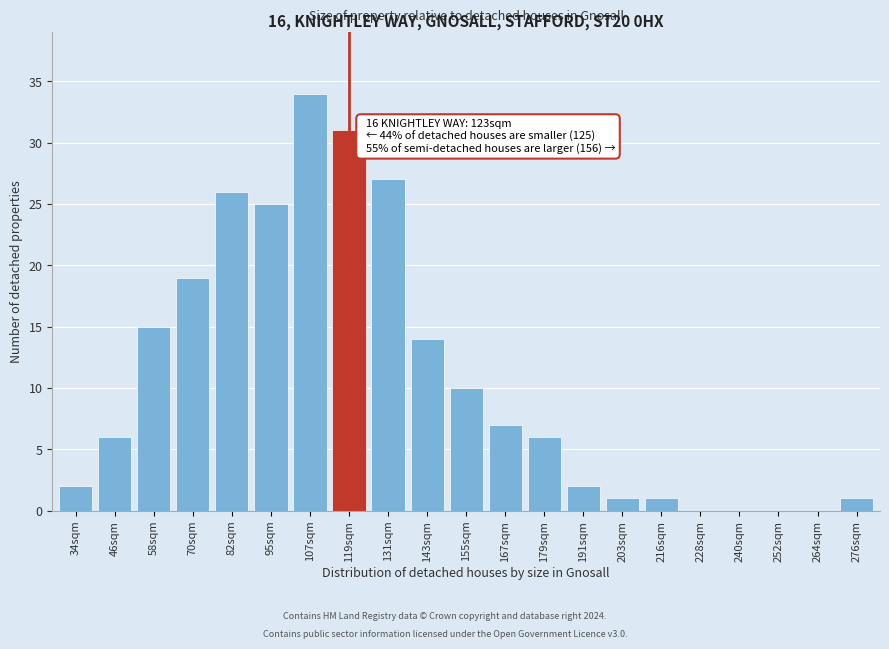

Reading left to right, list all the values displayed in this chart.

34sqm=2	46sqm=6	58sqm=15	70sqm=19	82sqm=26	95sqm=25	107sqm=34	119sqm=31	131sqm=27	143sqm=14	155sqm=10	167sqm=7	179sqm=6	191sqm=2	203sqm=1	216sqm=1	228sqm=0	240sqm=0	252sqm=0	264sqm=0	276sqm=1